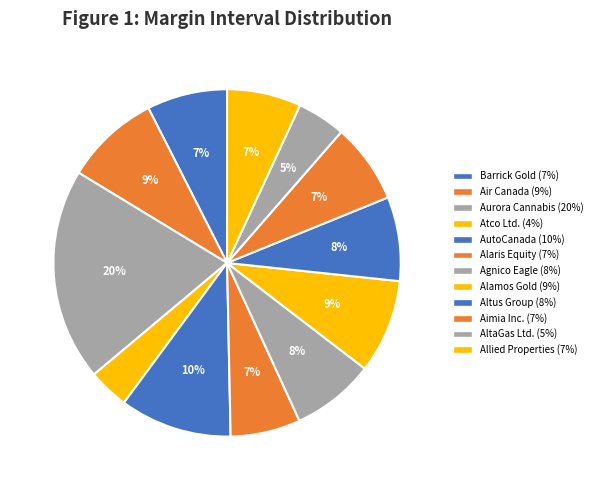

Count the number of slices in the pie.

12